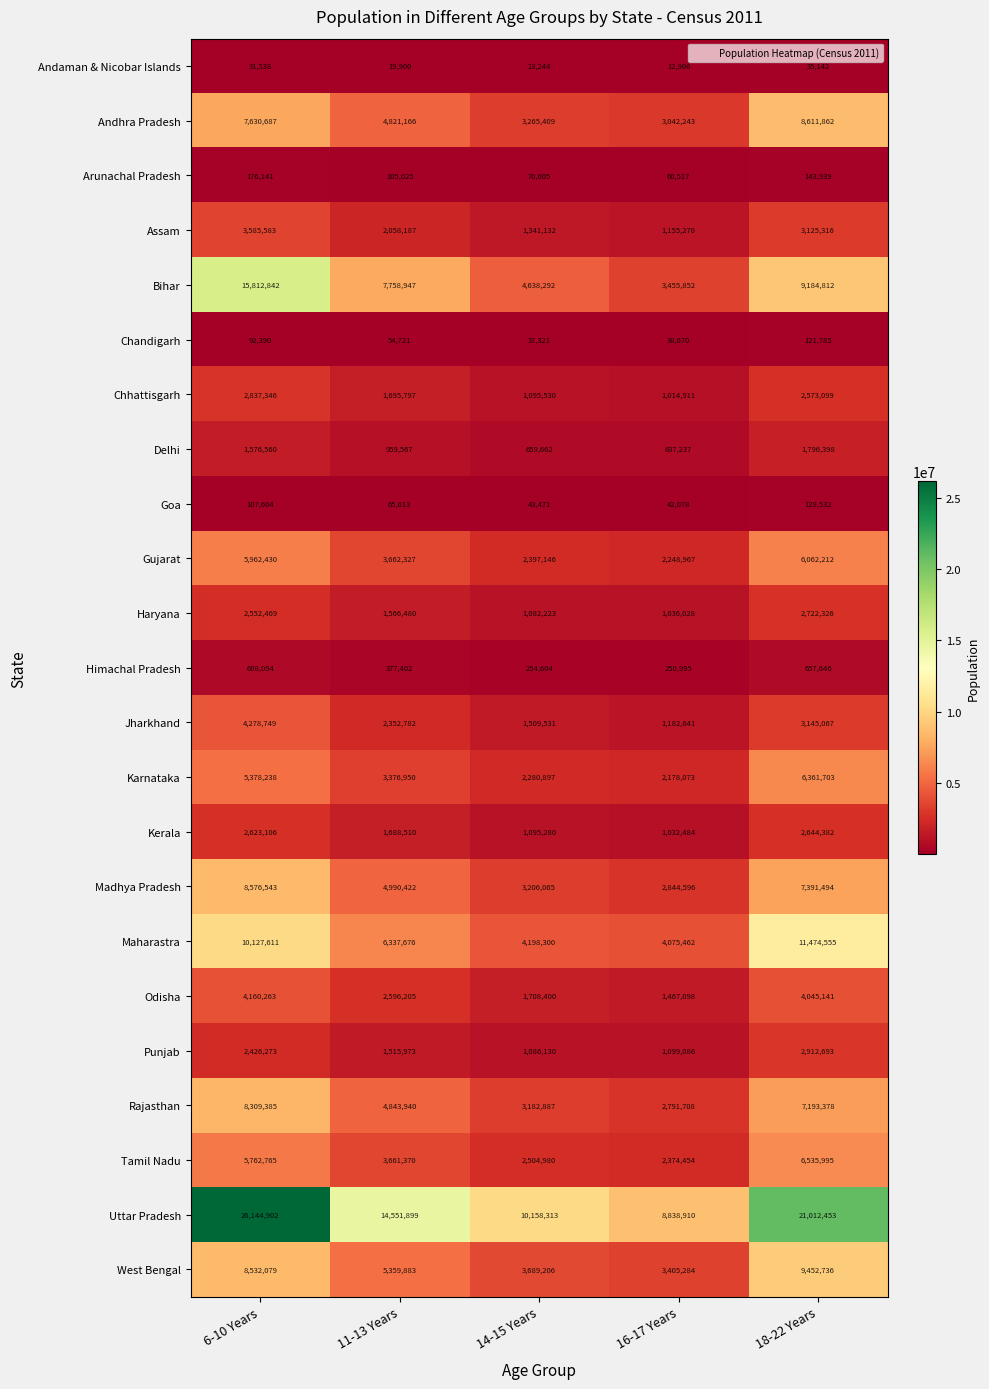

Rank the series by their maximum value, from lowest to highest.

Andaman & Nicobar Islands, Chandigarh, Goa, Arunachal Pradesh, Himachal Pradesh, Delhi, Kerala, Haryana, Chhattisgarh, Punjab, Assam, Odisha, Jharkhand, Gujarat, Karnataka, Tamil Nadu, Rajasthan, Madhya Pradesh, Andhra Pradesh, West Bengal, Maharastra, Bihar, Uttar Pradesh